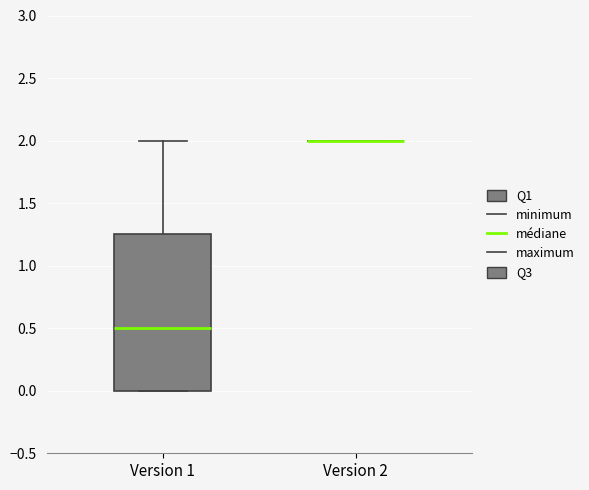

Reading left to right, transcribe this box plot: for each box, give where its median line is, the range the box spans, and where its two whiskers end, as read against the y-axis. The values are not printed on the chart, so give them approximately, as read against the axis.

Version 1: median 0.50, box 0.00 to 1.25, whiskers 0.00 to 2.00
Version 2: box collapsed to a line at 2.00, whiskers 2.00 to 2.00